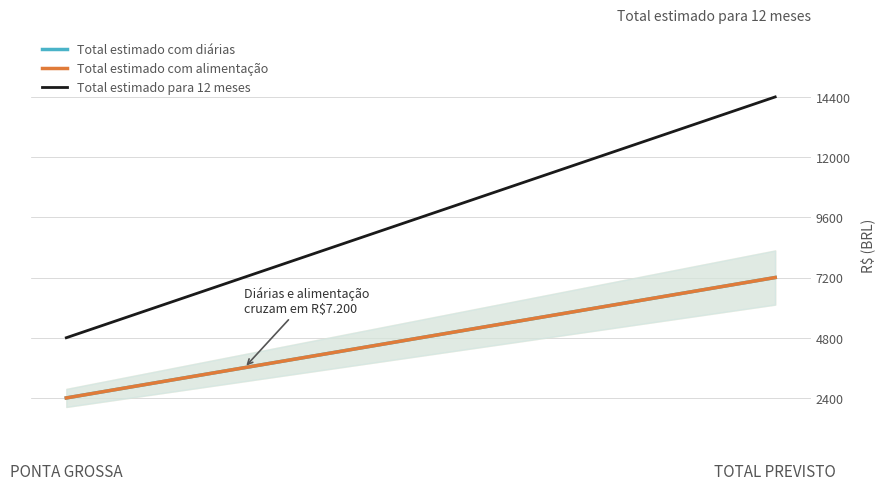

At which category is the sum across all series the highest?

TOTAL PREVISTO